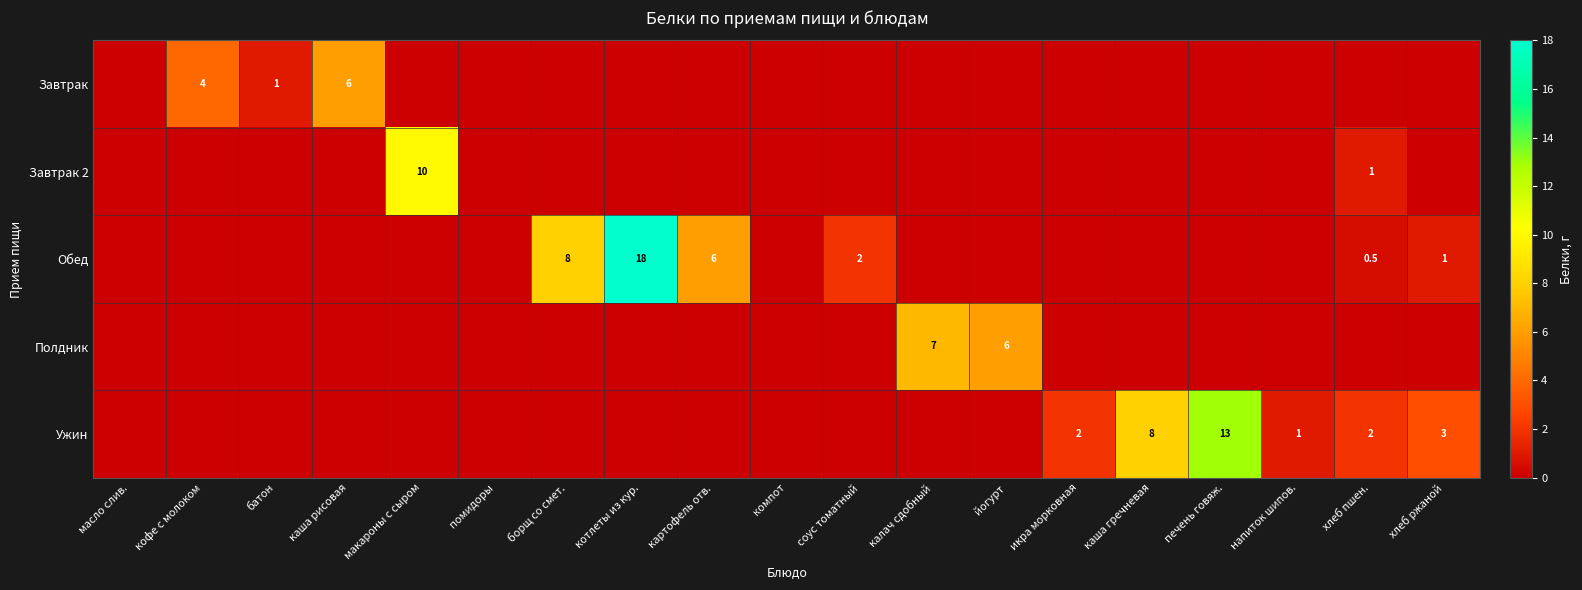

The value of Ужин at печень говяж. is 13.0. True or false?

True